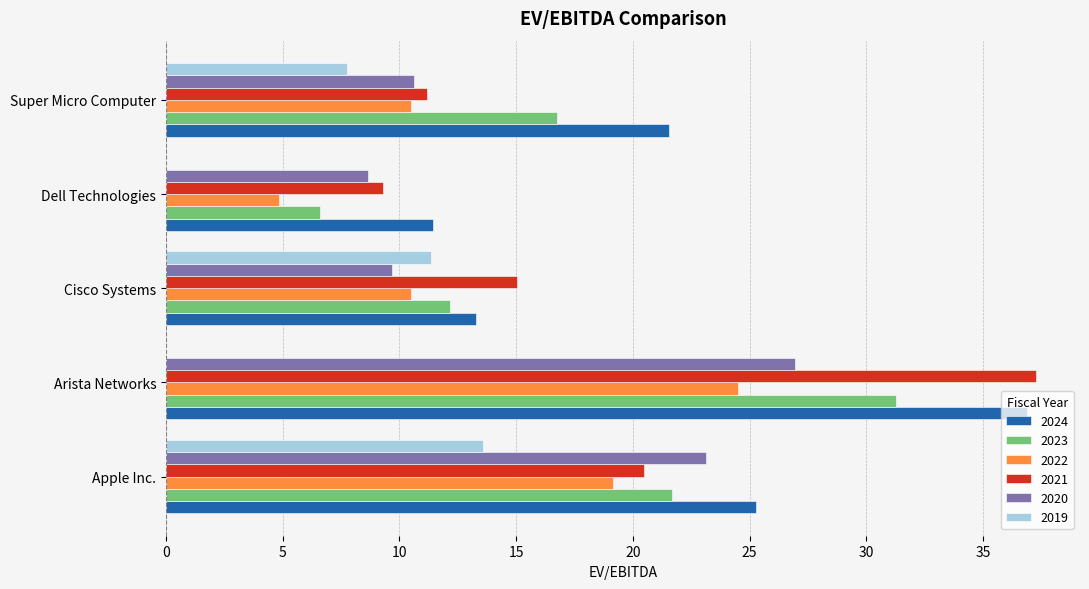

Which series has the largest total across all categories?

2024